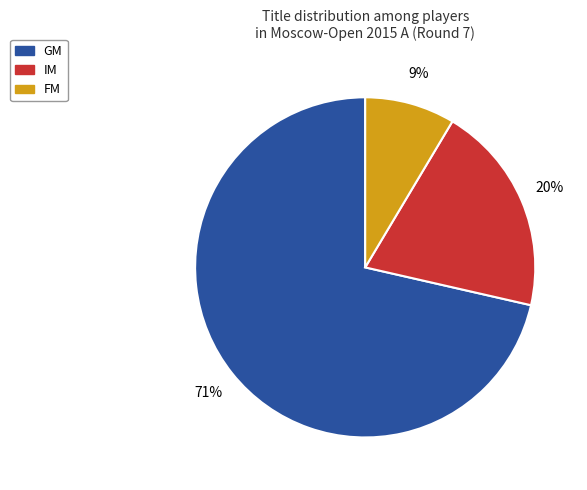

Between GM and FM, which is larger?

GM